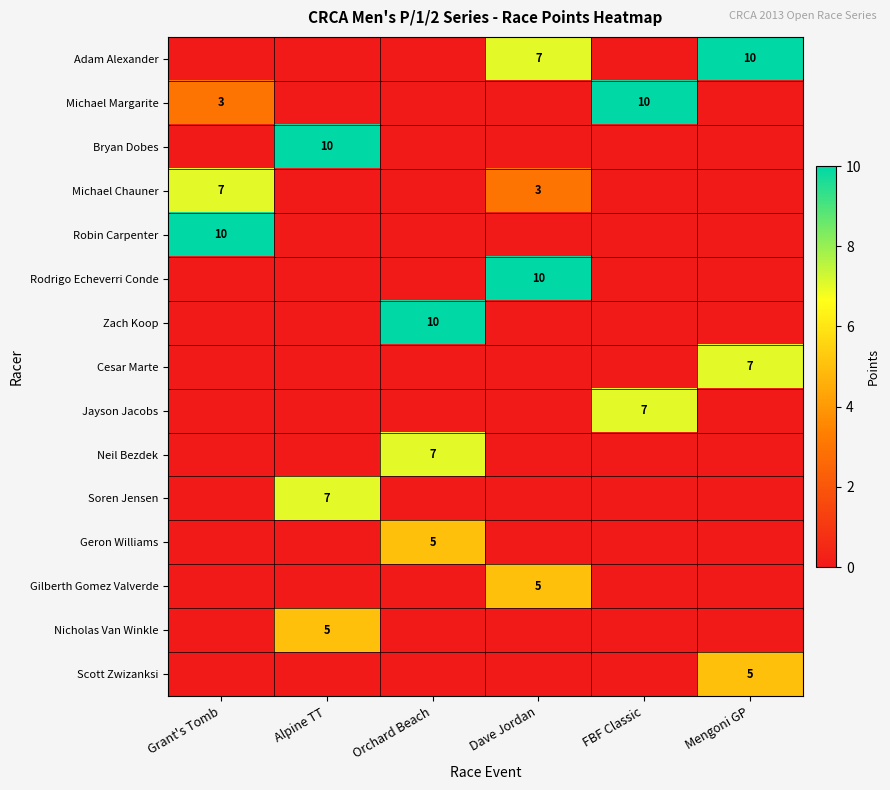

What is the total value across all series at Orchard Beach?

22